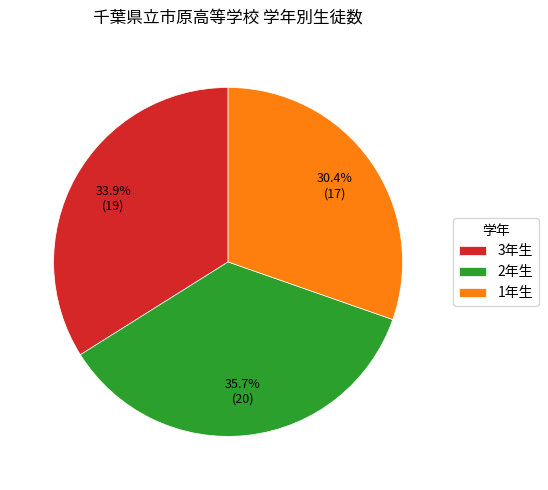

Is there a majority slice in this chart?

No